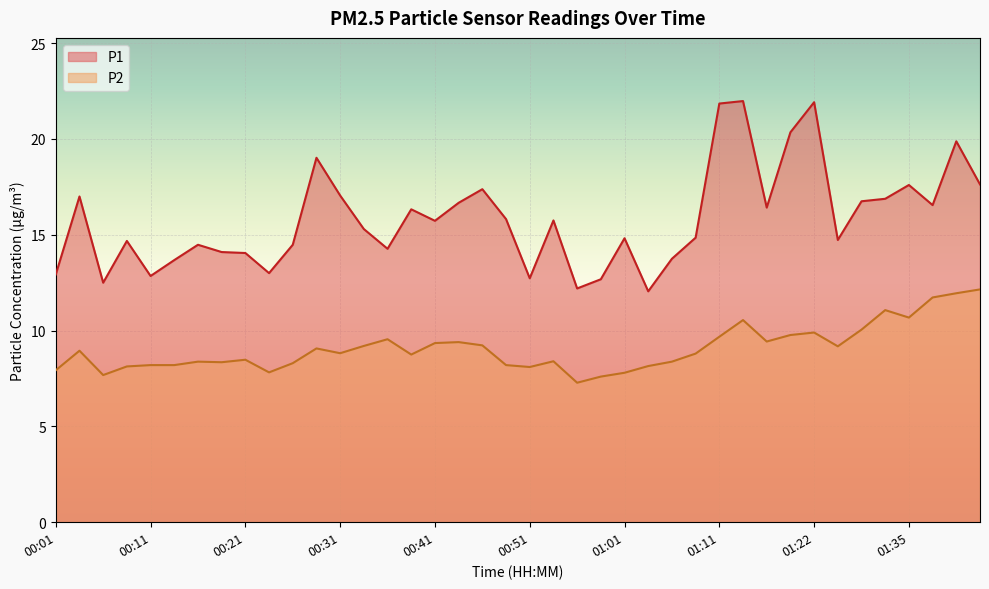

True or false: P2 and P1 intersect in this chart.

False